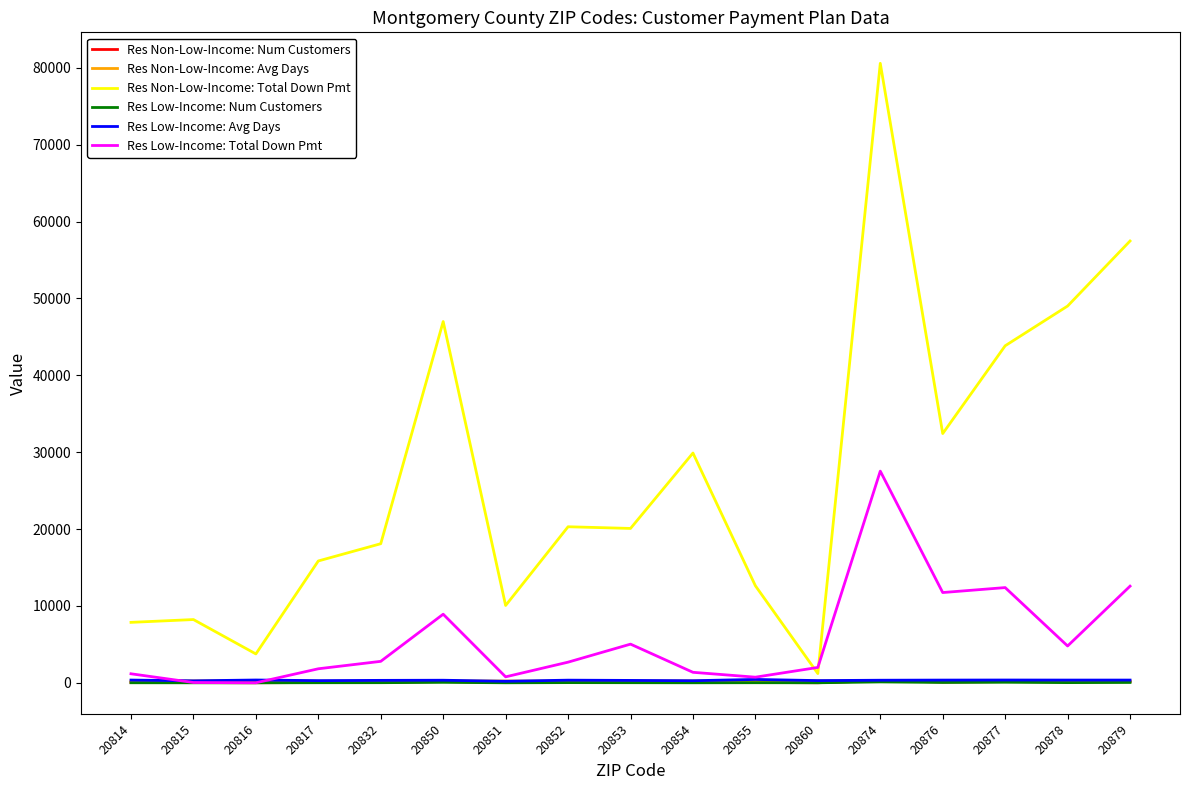

The Res Non-Low-Income: Total Down Pmt series shows 12042.7 at 20815. True or false?

False